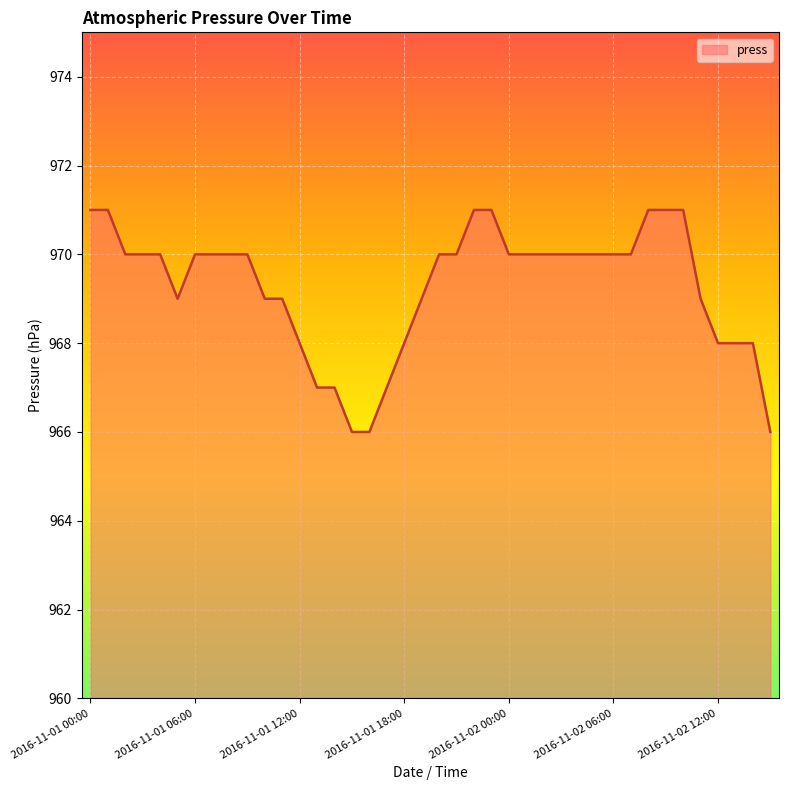

How many lines are shown in the chart?

1